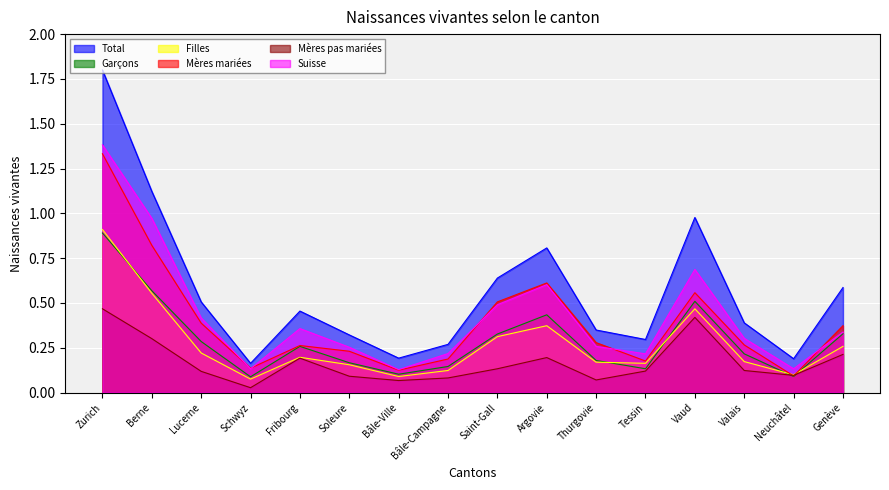

The Garçons series shows 0.3 at Lucerne. True or false?

True